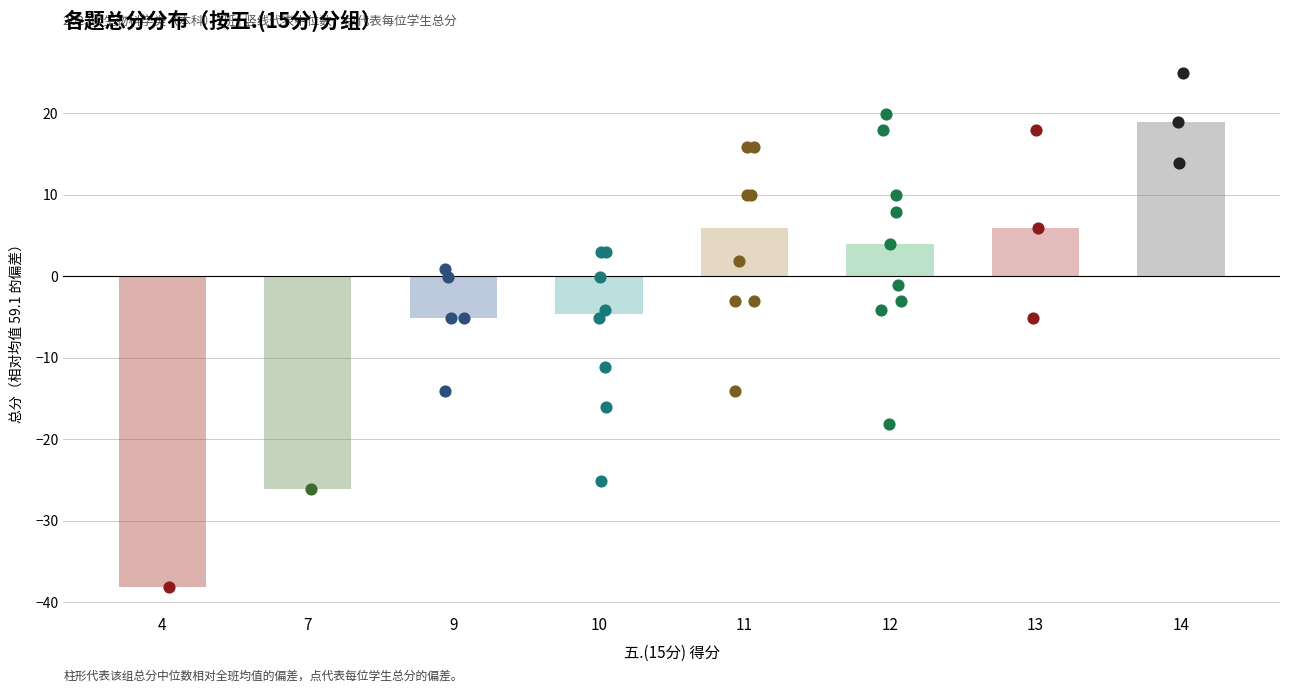

Which series has the largest Y range (max minus min)?

总分